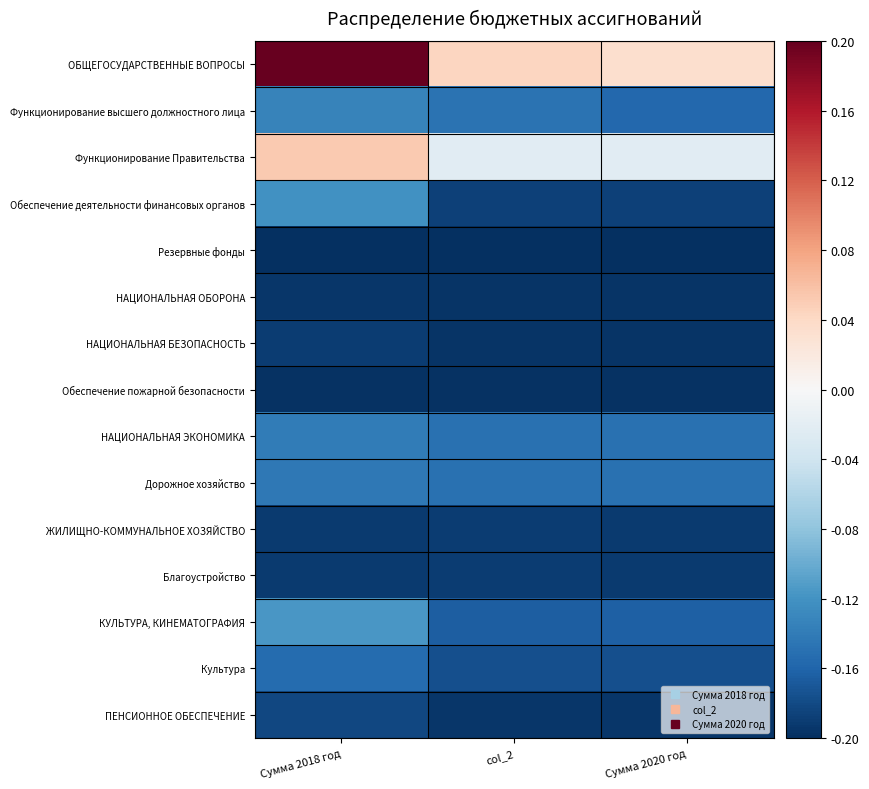

What is the spread (max minus min) of values at col_2?

0.2